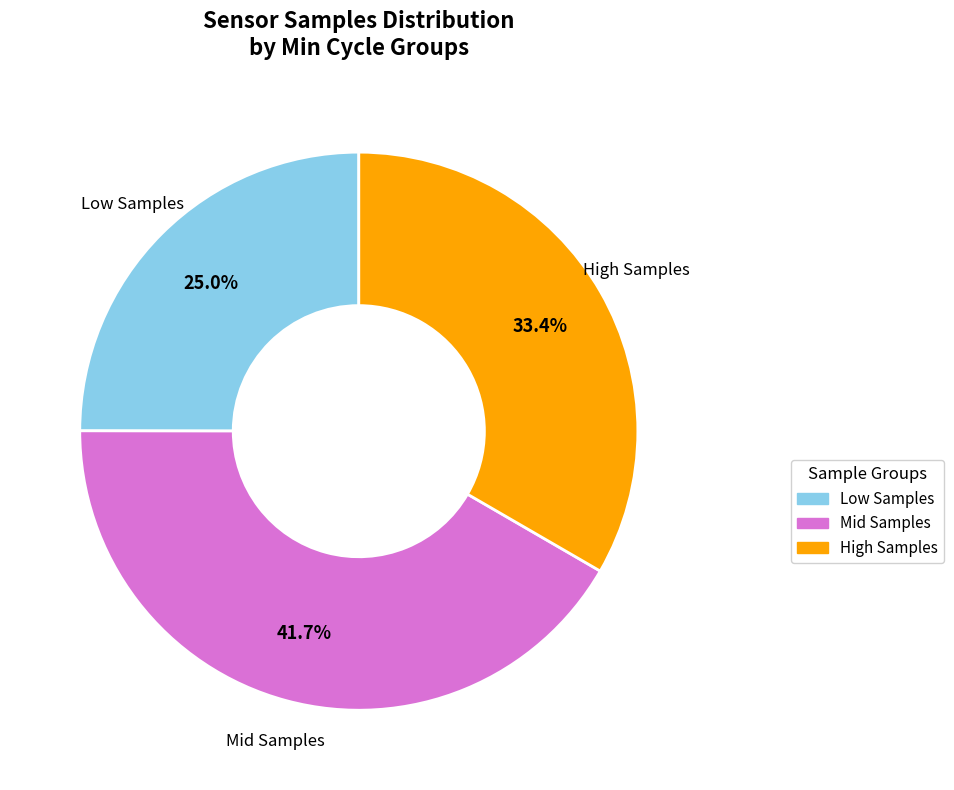

Does any single category account for the majority?

No